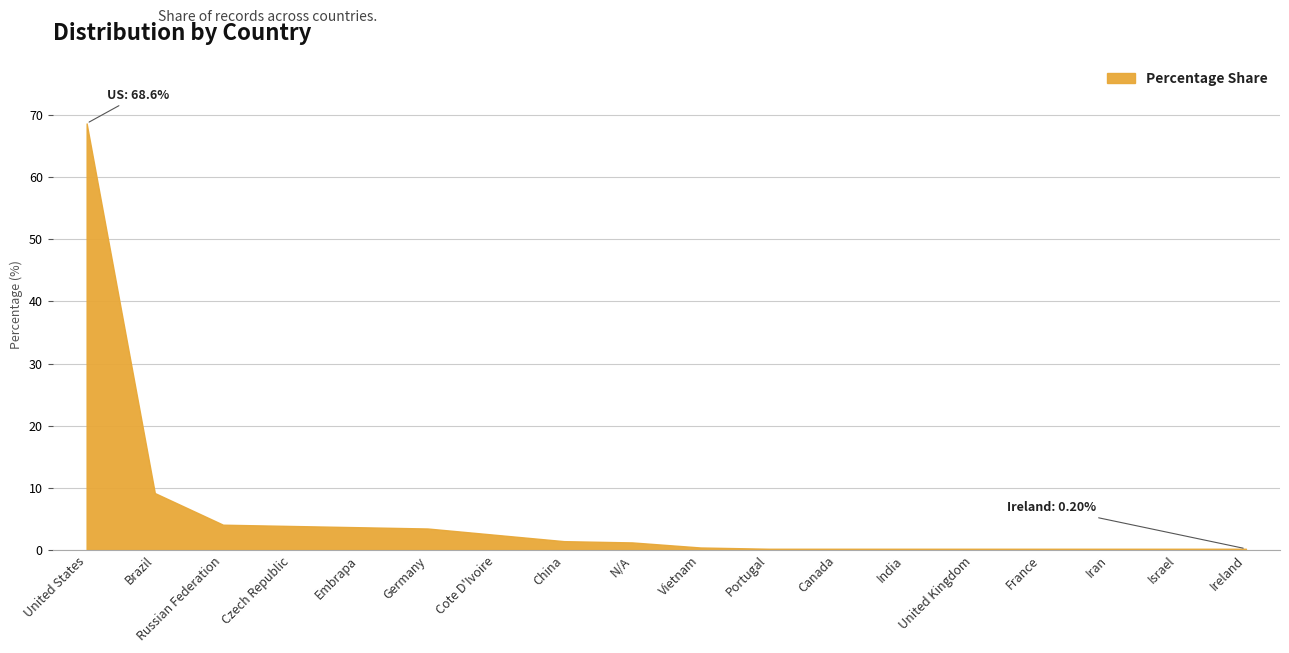

Between Cote D'Ivoire and Iran, which is larger?

Cote D'Ivoire